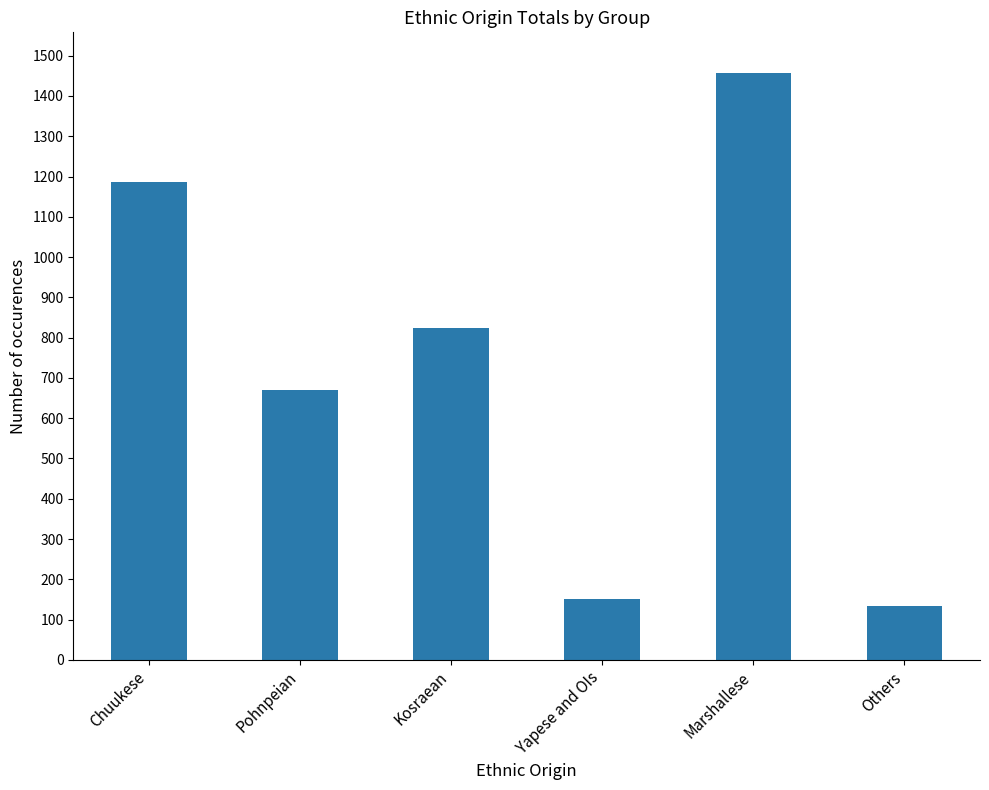

List the labels in order of value, smallest first.

Others, Yapese and OIs, Pohnpeian, Kosraean, Chuukese, Marshallese